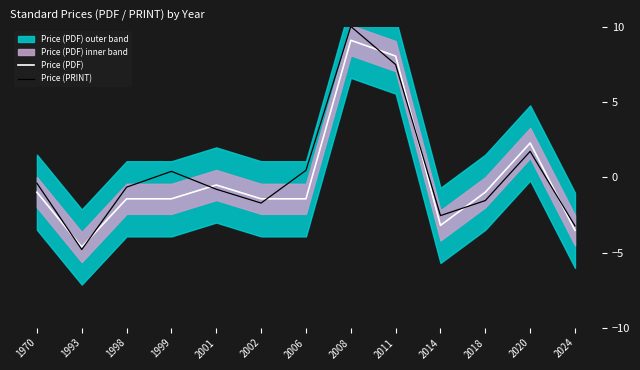

How many lines are shown in the chart?

2